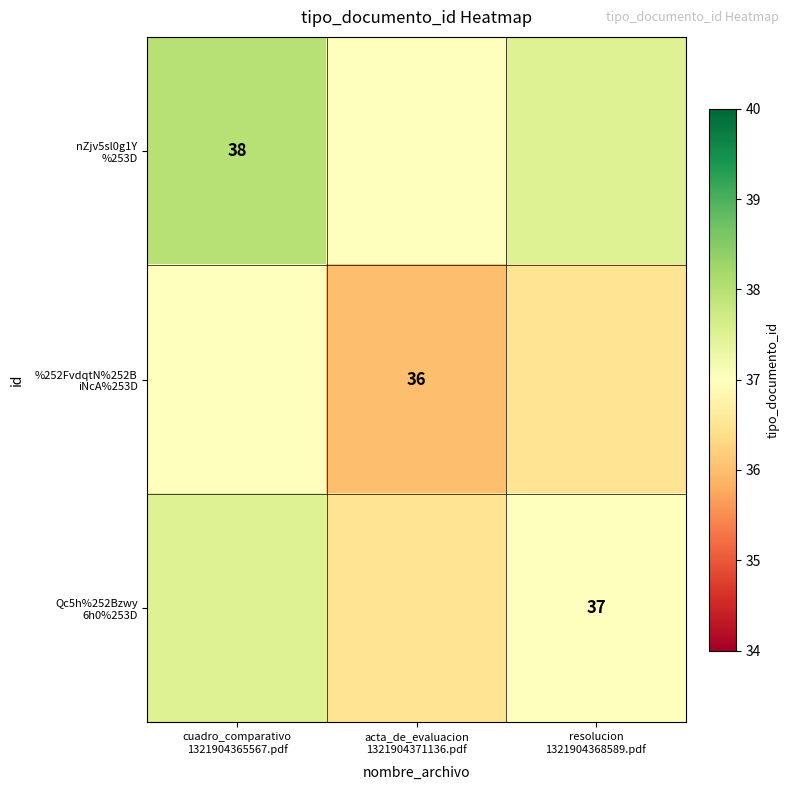

What is the difference between the nZjv5sl0g1Y %253D values at resolucion 1321904368589.pdf and acta_de_evaluacion 1321904371136.pdf?

0.5